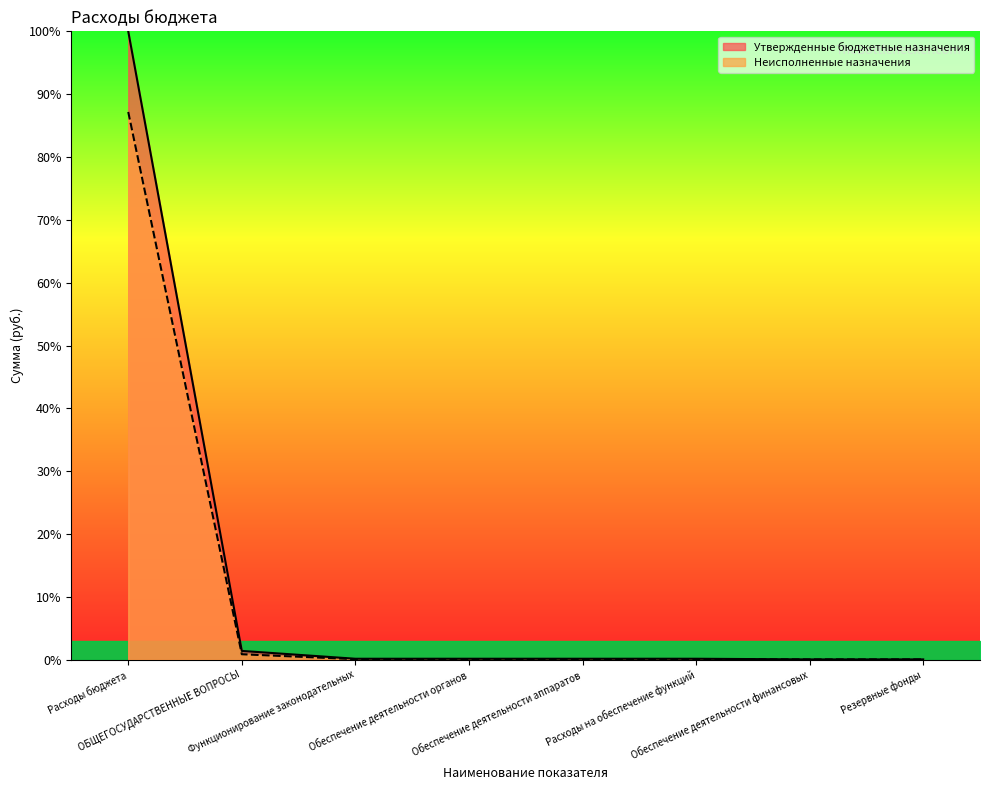

Is it true that Неисполненные назначения equals 87.2 at Расходы бюджета?

True